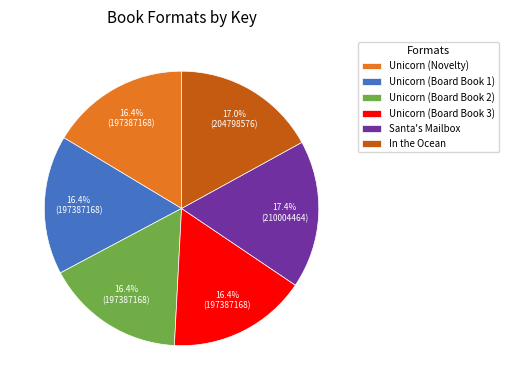

Combined, what portion of the pie is Unicorn (Board Book 1) and Santa's Mailbox?

33.8%